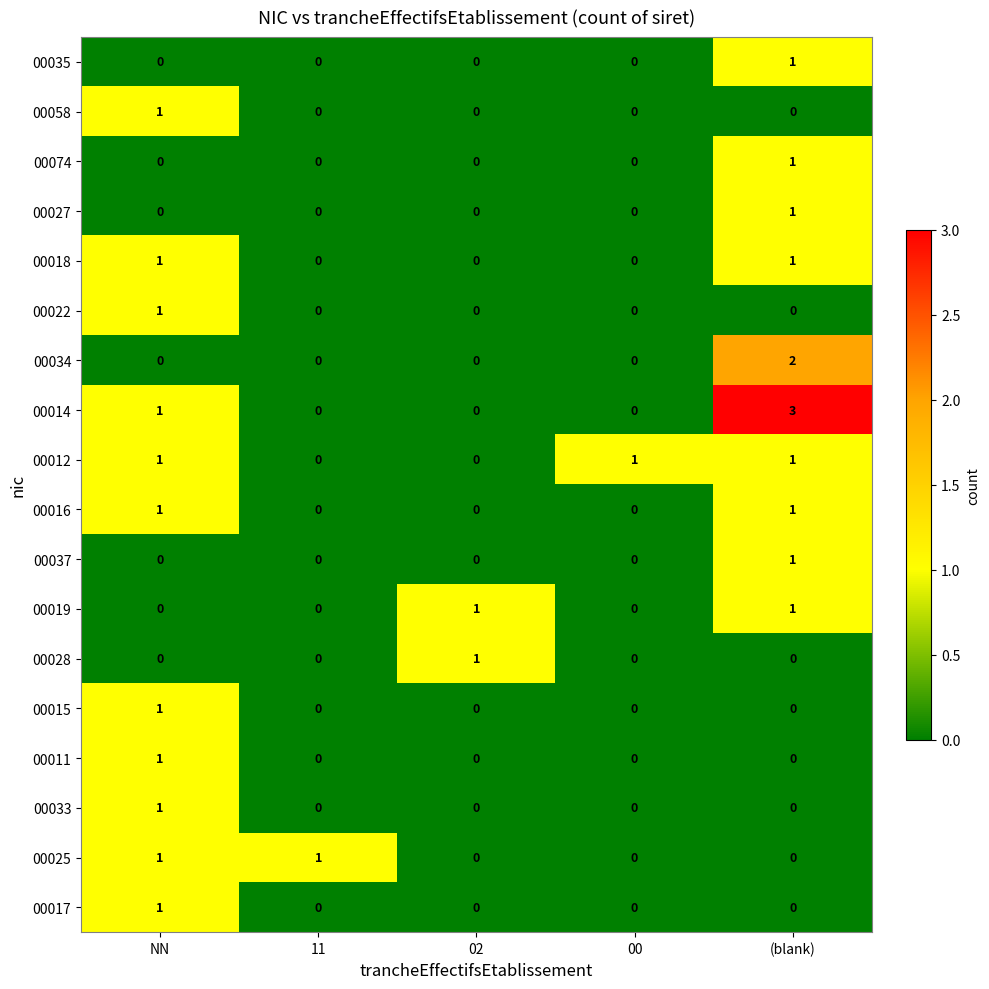

Which series has the largest total across all categories?

00014